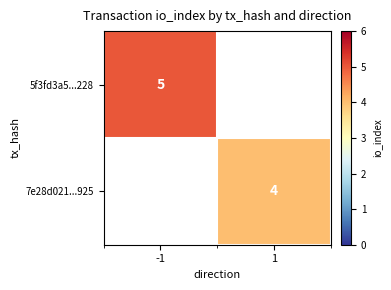

Which has a higher value, 1 or -1?

-1